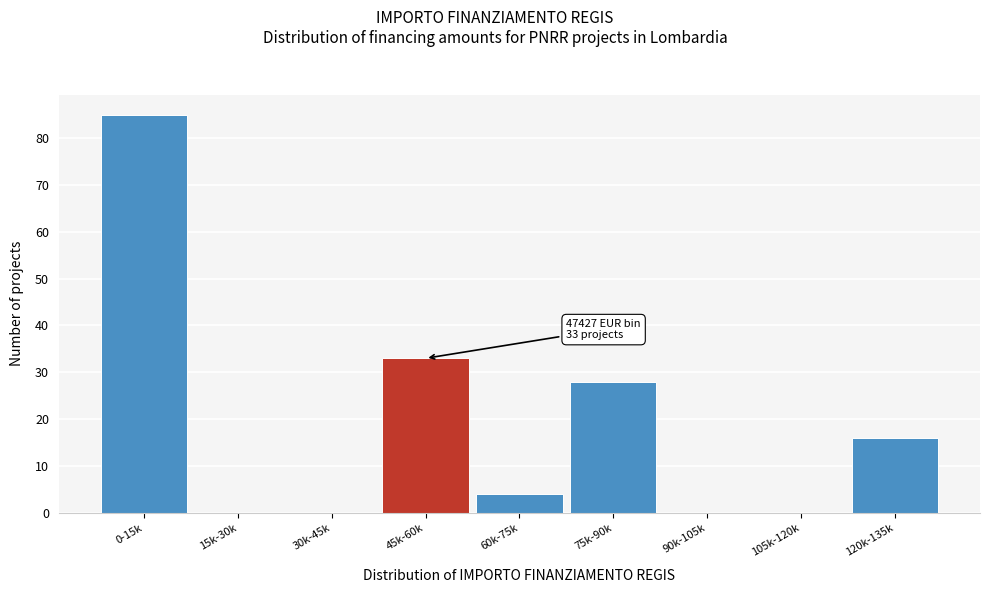

Reading left to right, extract all data points from this chart.

0-15k=85	15k-30k=0	30k-45k=0	45k-60k=33	60k-75k=4	75k-90k=28	90k-105k=0	105k-120k=0	120k-135k=16